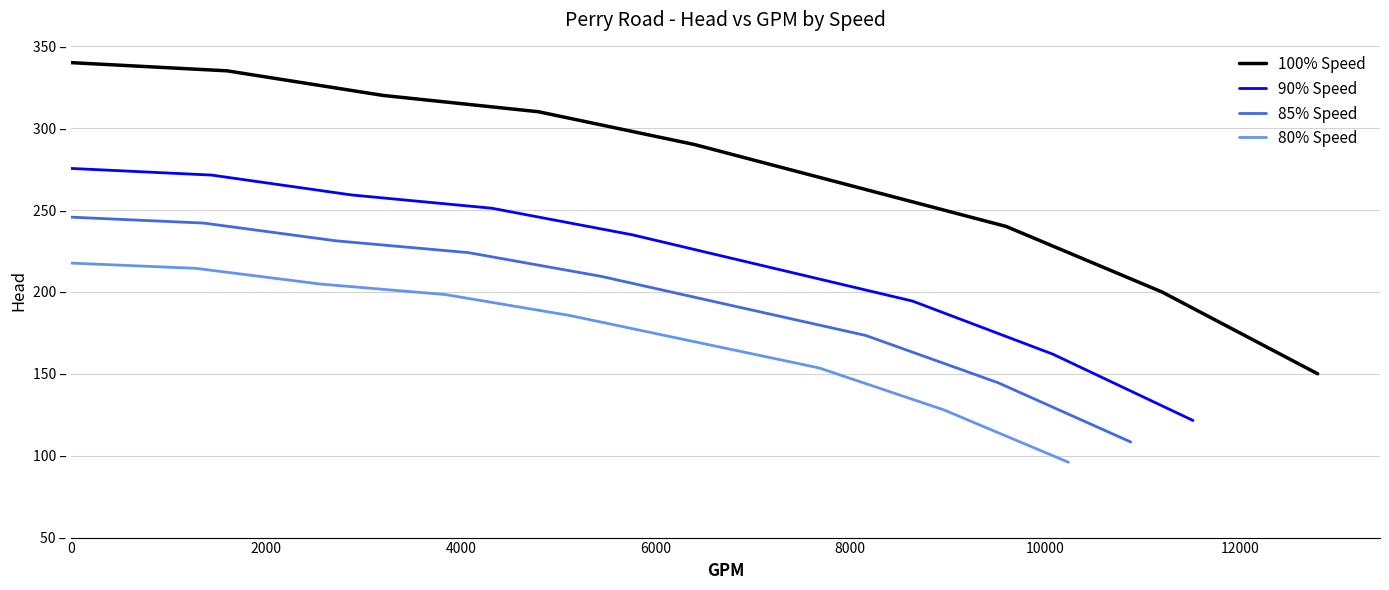

Which series has the largest total across all categories?

100% Speed